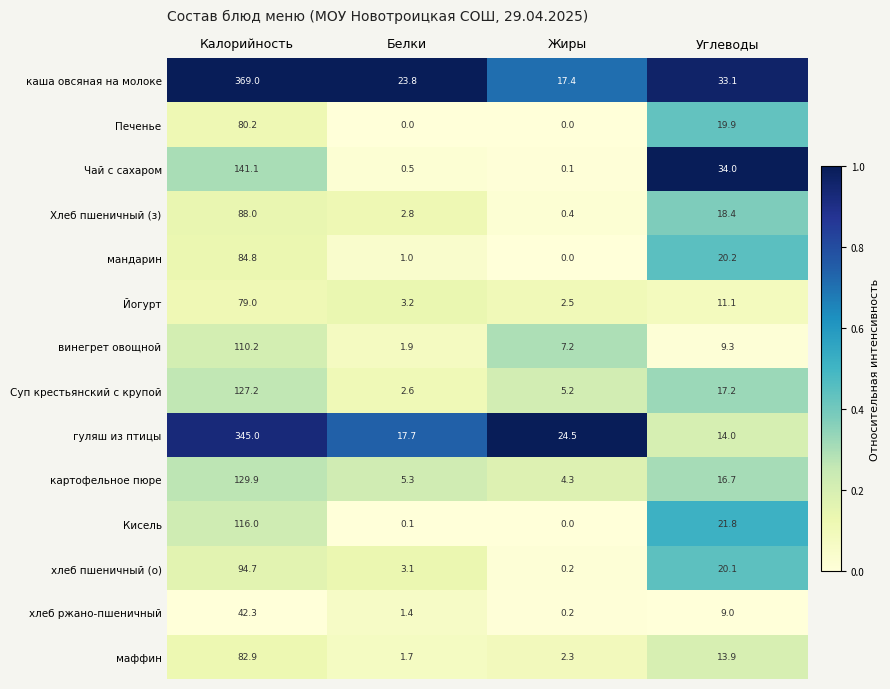

What value does the маффин series have at Белки?

1.7